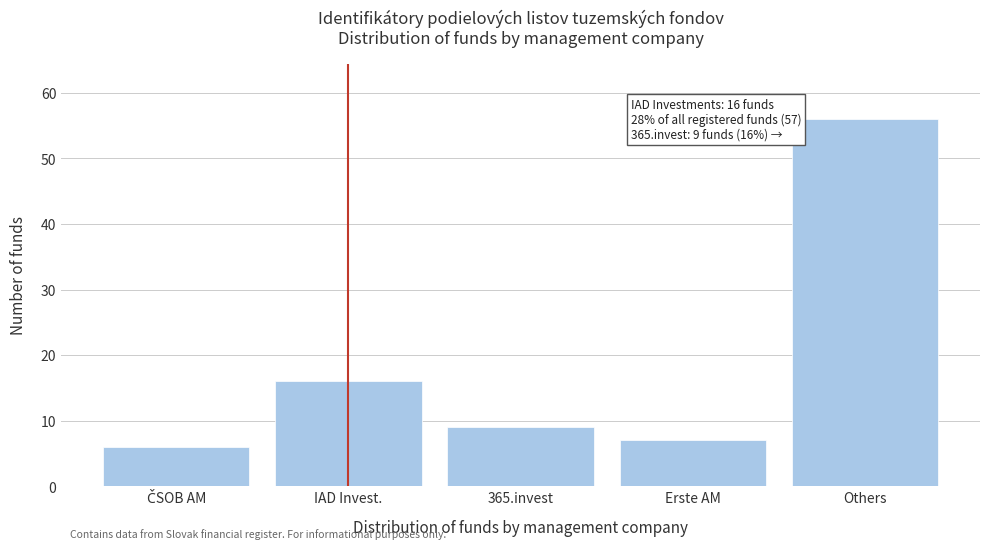

Reading left to right, list all the values displayed in this chart.

6	16	9	7	56